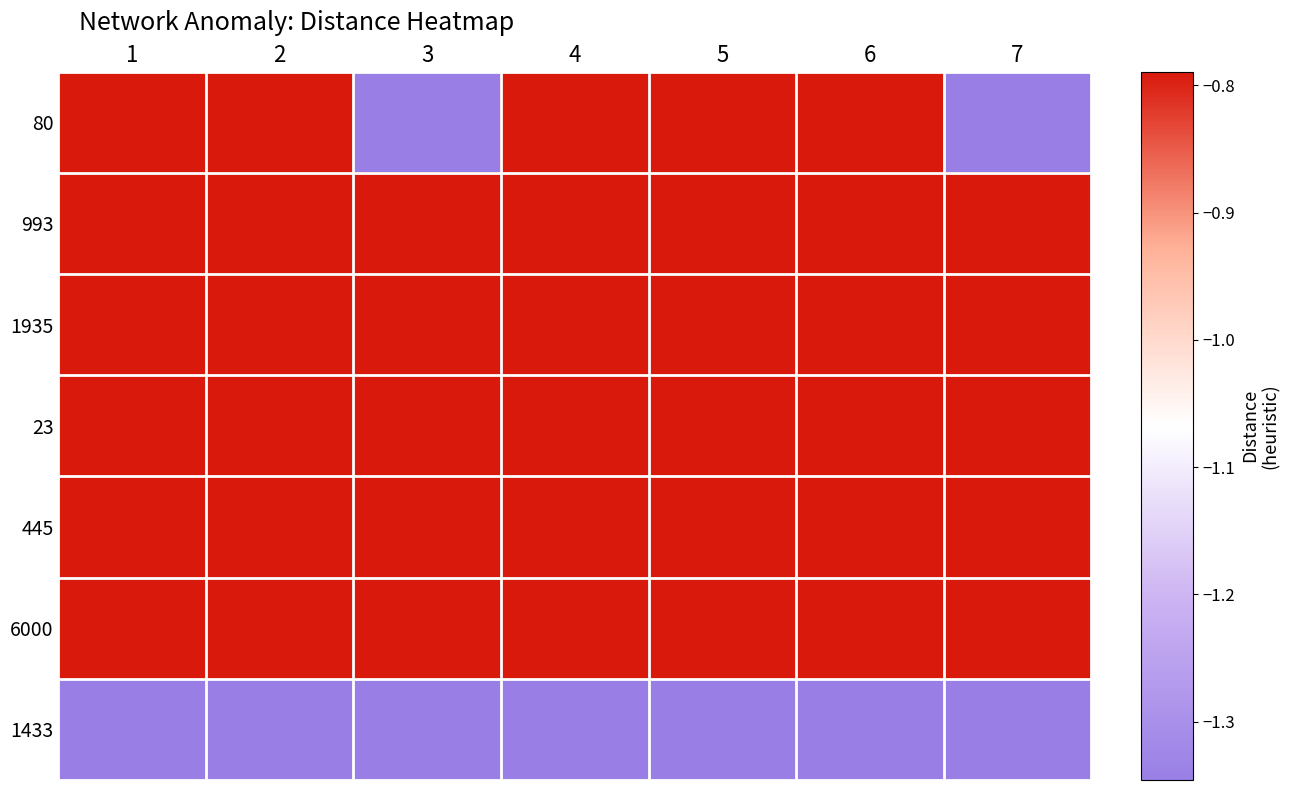

Reading left to right, transcribe all the data shown in this chart.

80: 1=-0.8	2=-0.8	3=-1.3	4=-0.8	5=-0.8	6=-0.8	7=-1.3
993: 1=-0.8	2=-0.8	3=-0.8	4=-0.8	5=-0.8	6=-0.8	7=-0.8
1935: 1=-0.8	2=-0.8	3=-0.8	4=-0.8	5=-0.8	6=-0.8	7=-0.8
23: 1=-0.8	2=-0.8	3=-0.8	4=-0.8	5=-0.8	6=-0.8	7=-0.8
445: 1=-0.8	2=-0.8	3=-0.8	4=-0.8	5=-0.8	6=-0.8	7=-0.8
6000: 1=-0.8	2=-0.8	3=-0.8	4=-0.8	5=-0.8	6=-0.8	7=-0.8
1433: 1=-1.3	2=-1.3	3=-1.3	4=-1.3	5=-1.3	6=-1.3	7=-1.3